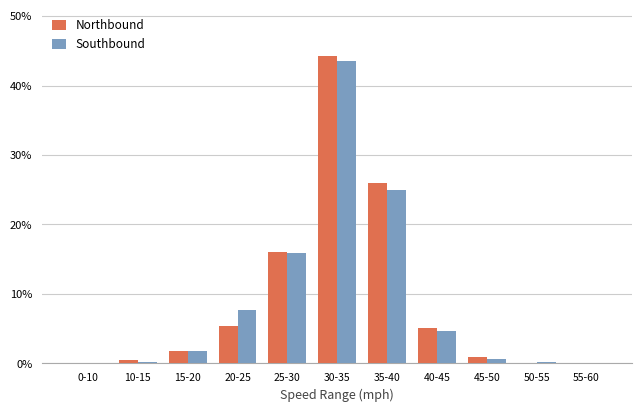

Between 20-25 and 25-30, which series saw the biggest shift?

Northbound